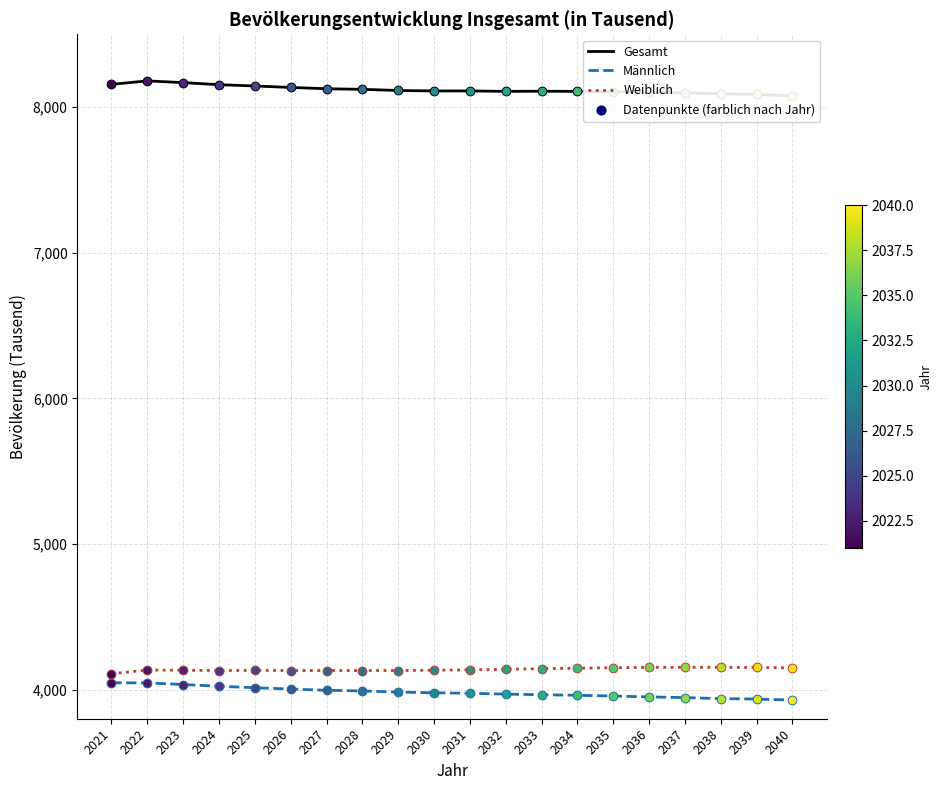

What are all the series names shown in the legend?

Gesamt, Männlich, Weiblich